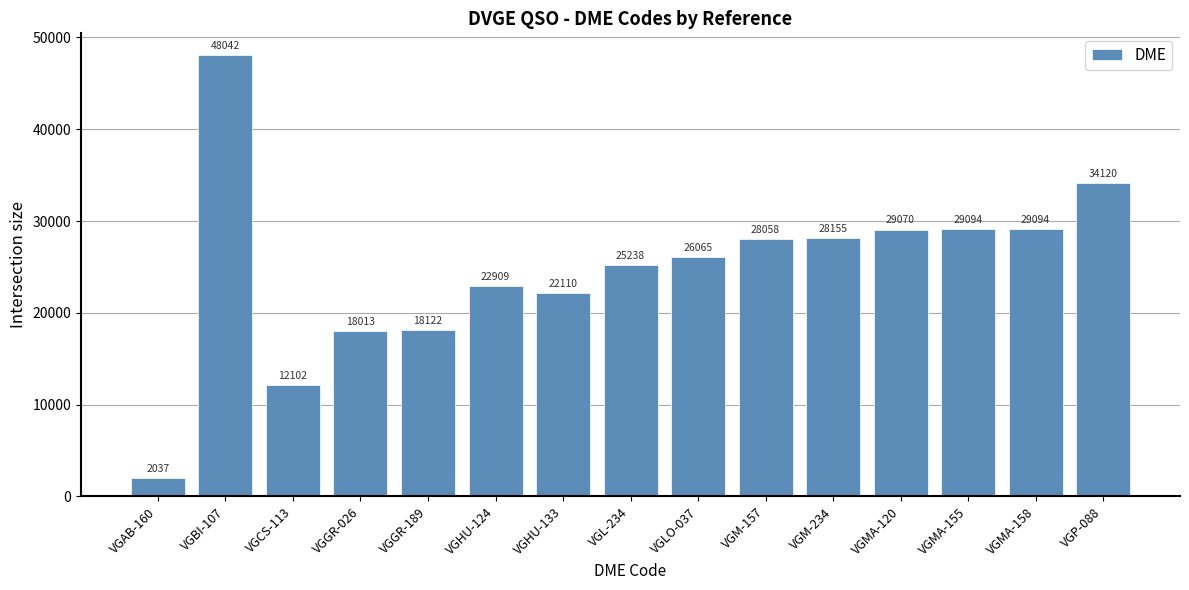

The value at VGGR-026 is 4610. True or false?

False